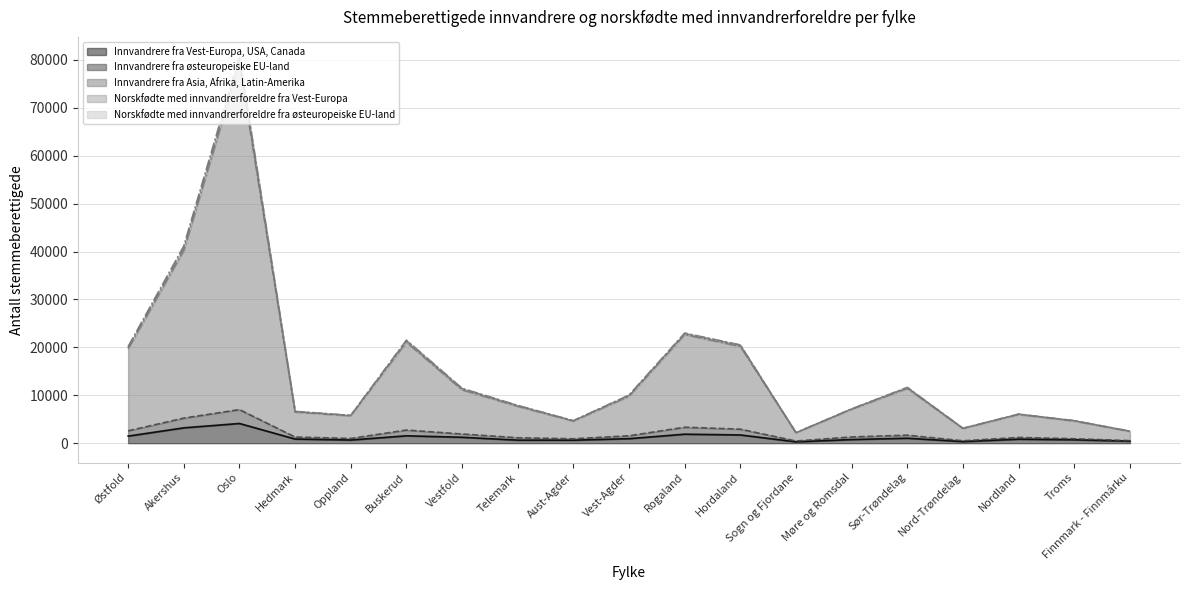

At which category is the sum across all series the highest?

Oslo